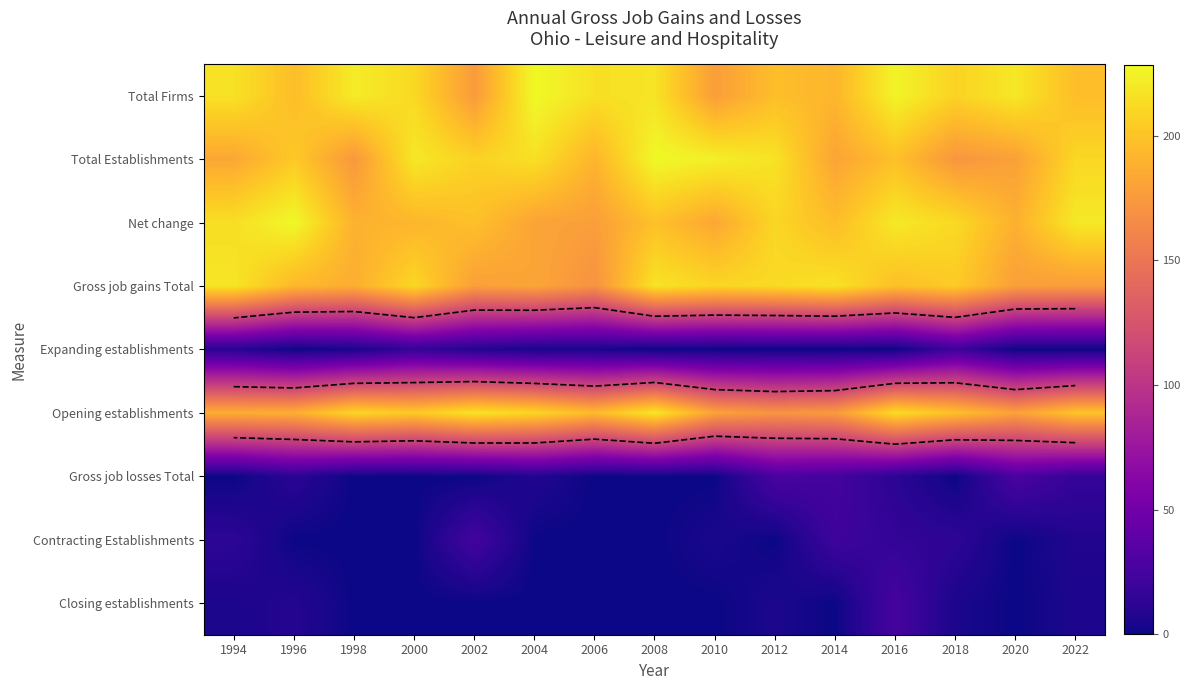

What is the total value across all series at 2016?

1107.4